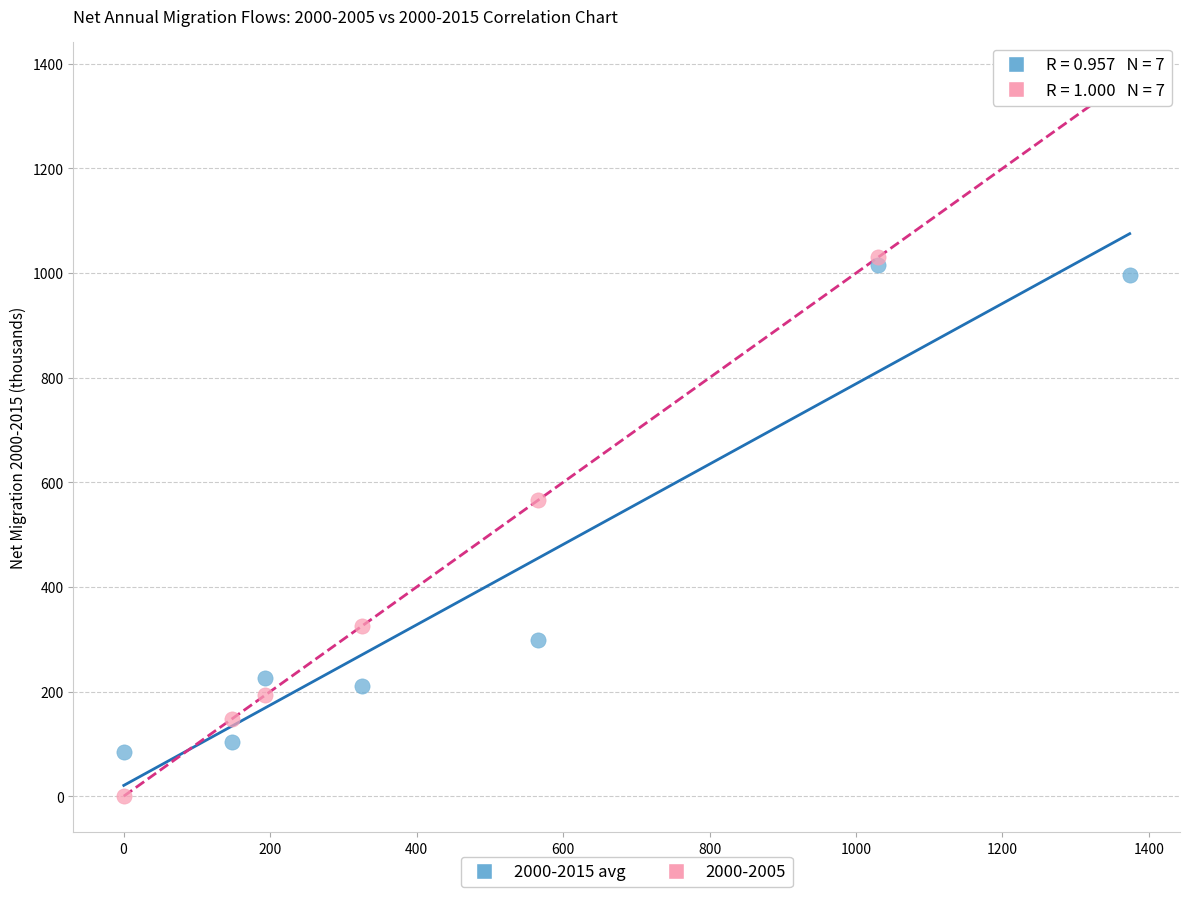

Across all series, what Y value is closest to 686?

565.8